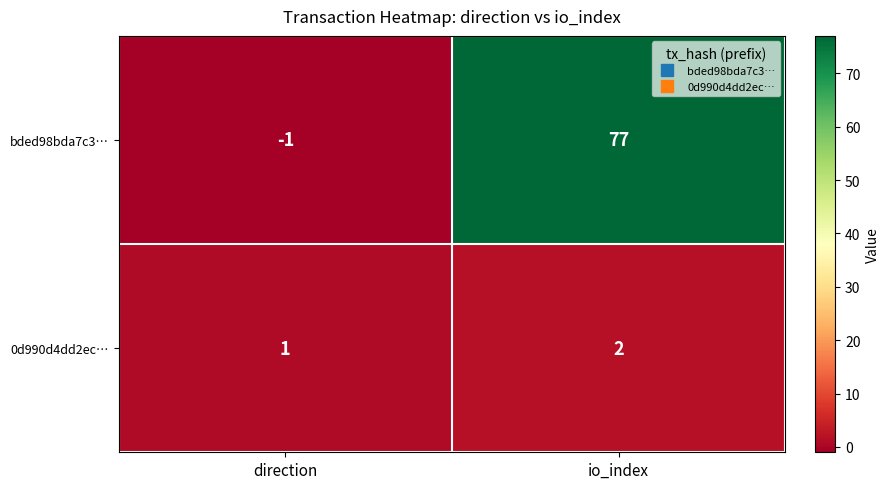

True or false: bded98bda7c3… has a value of 53 at io_index.

False